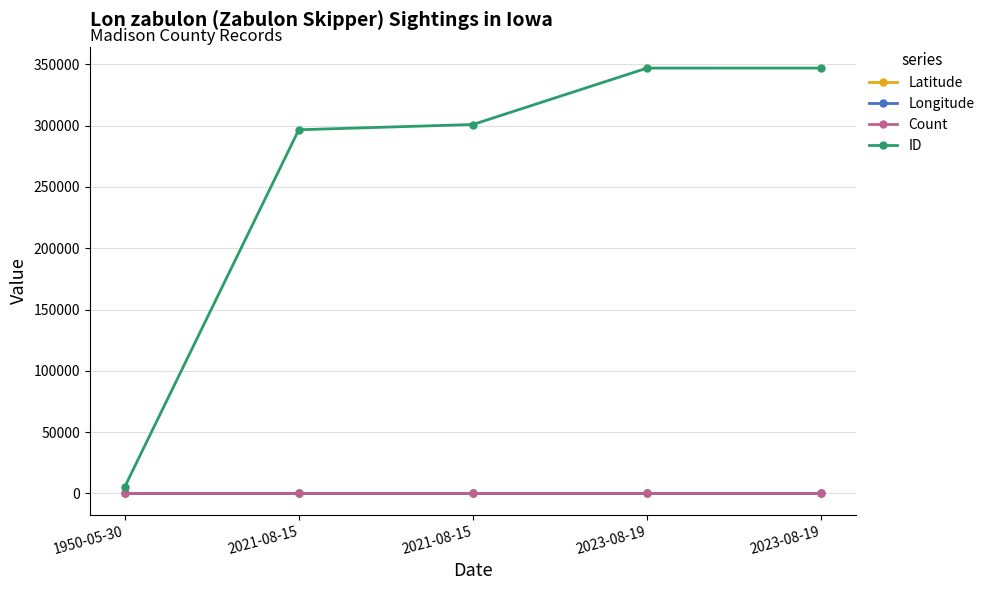

What is the label of the 2nd point from the right?

2023-08-19